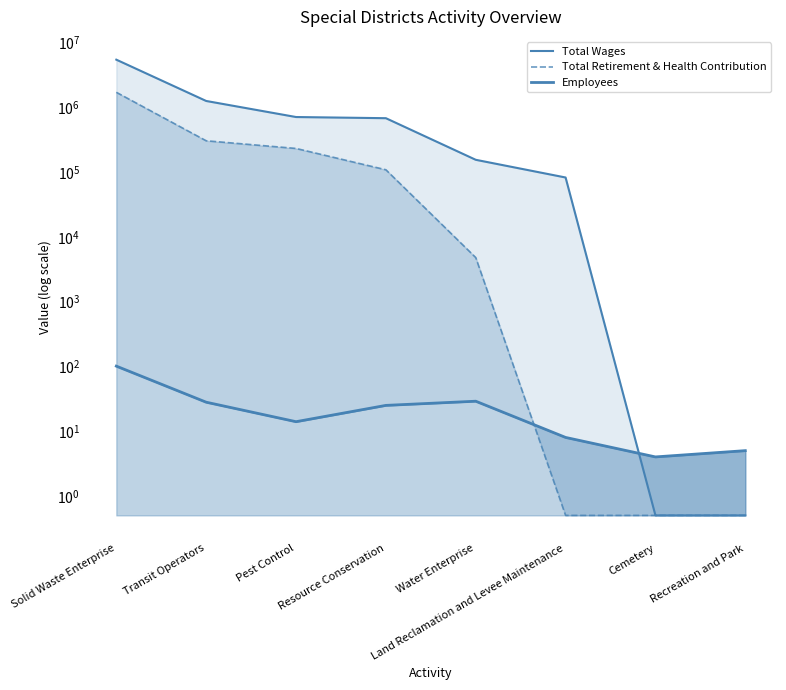

Rank the series by their maximum value, from highest to lowest.

Total Wages, Total Retirement & Health Contribution, Employees